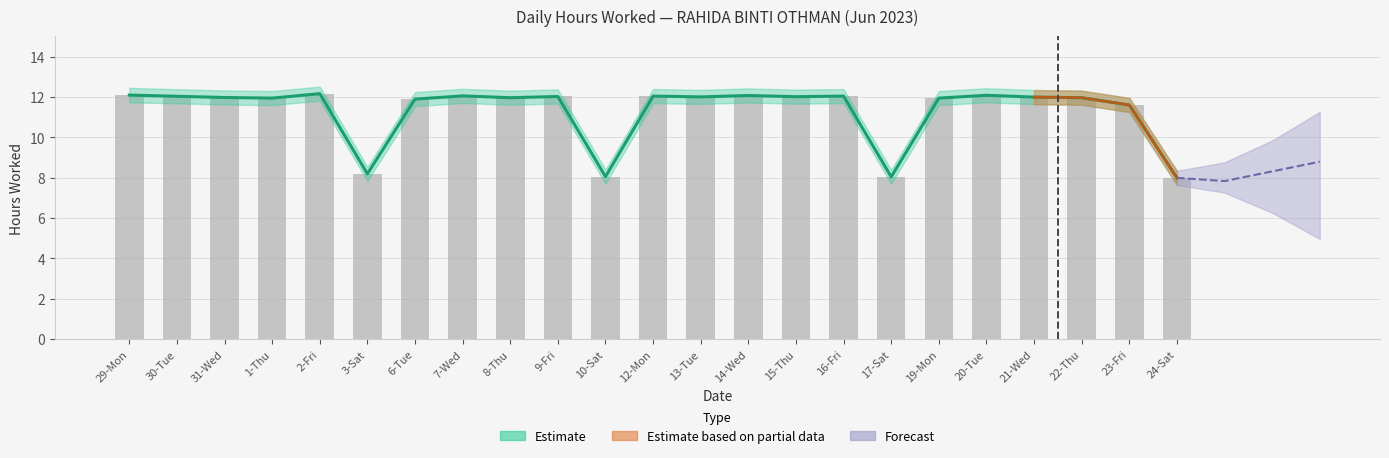

How many data points in Hours Worked are less than 11?

4